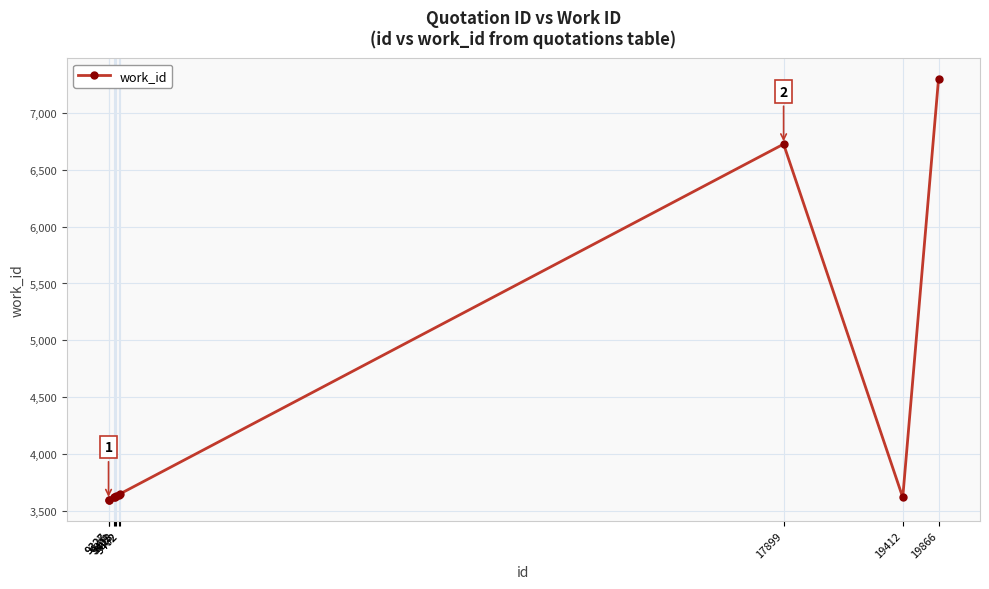

How many data points are less than 3628?

5